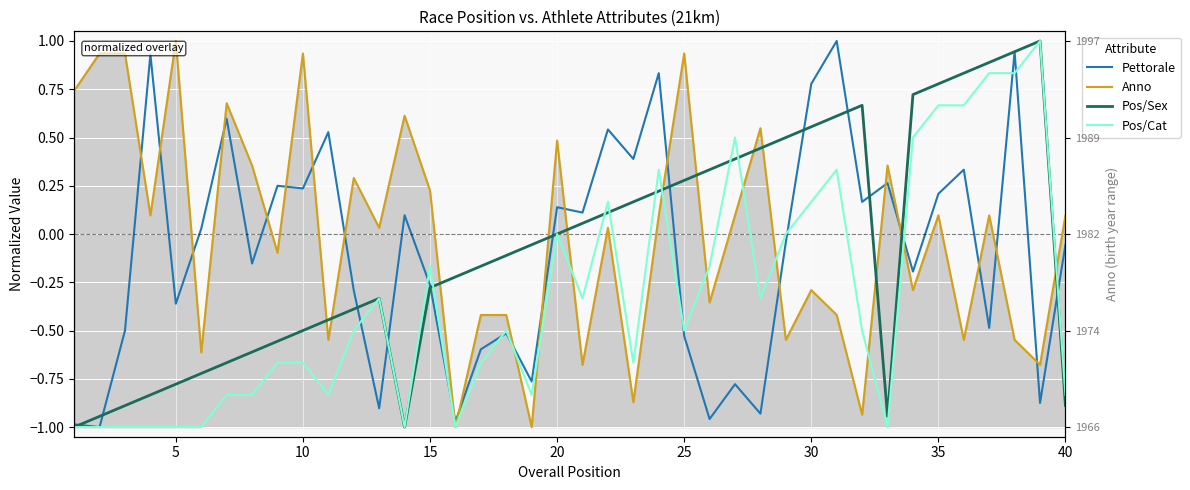

True or false: Anno and Pos/Cat intersect in this chart.

True